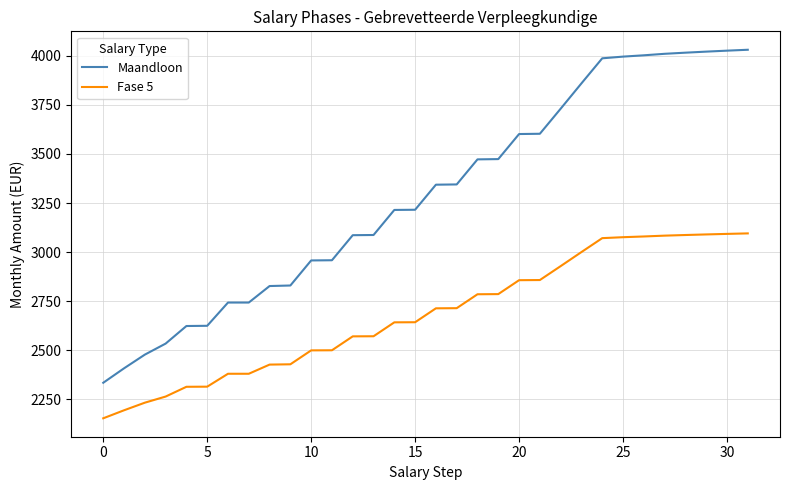

What is the difference between the maximum and minimum values in the Maandloon series?

1695.8